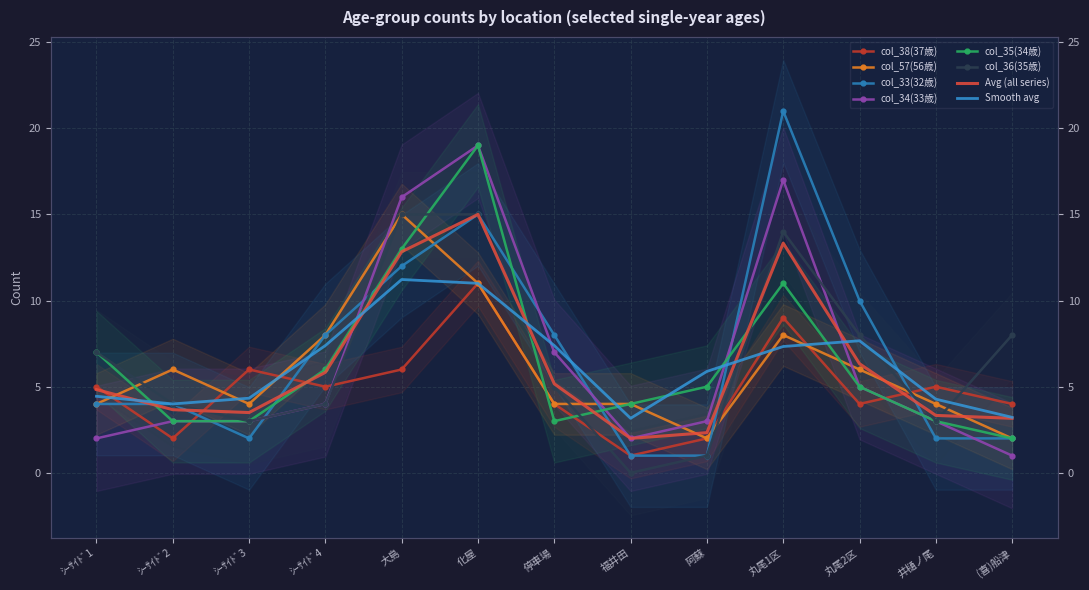

How many col_57(56歳) values are between 4 and 8?

9